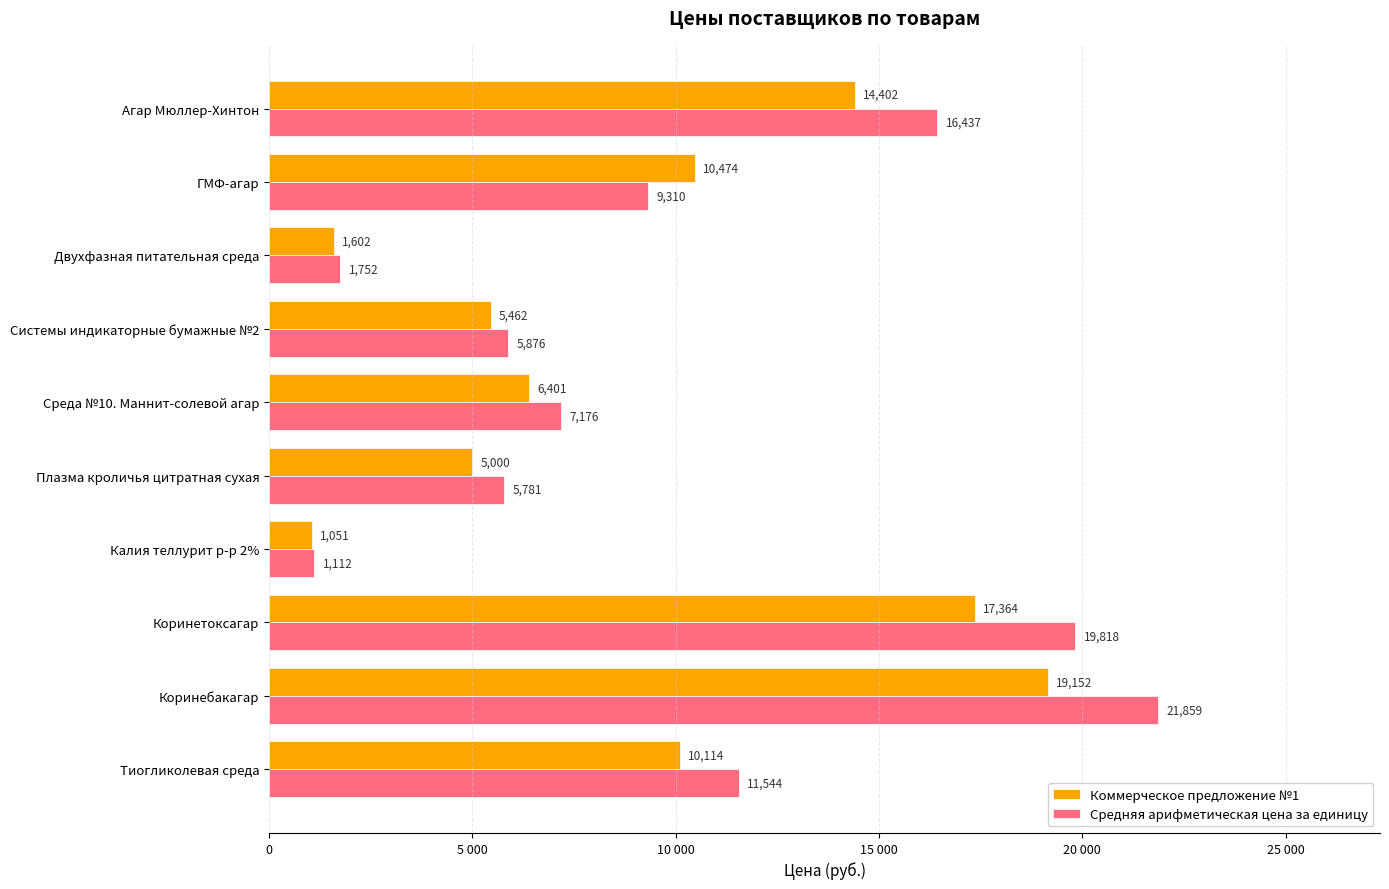

What are all the series names shown in the legend?

Коммерческое предложение №1, Средняя арифметическая цена за единицу